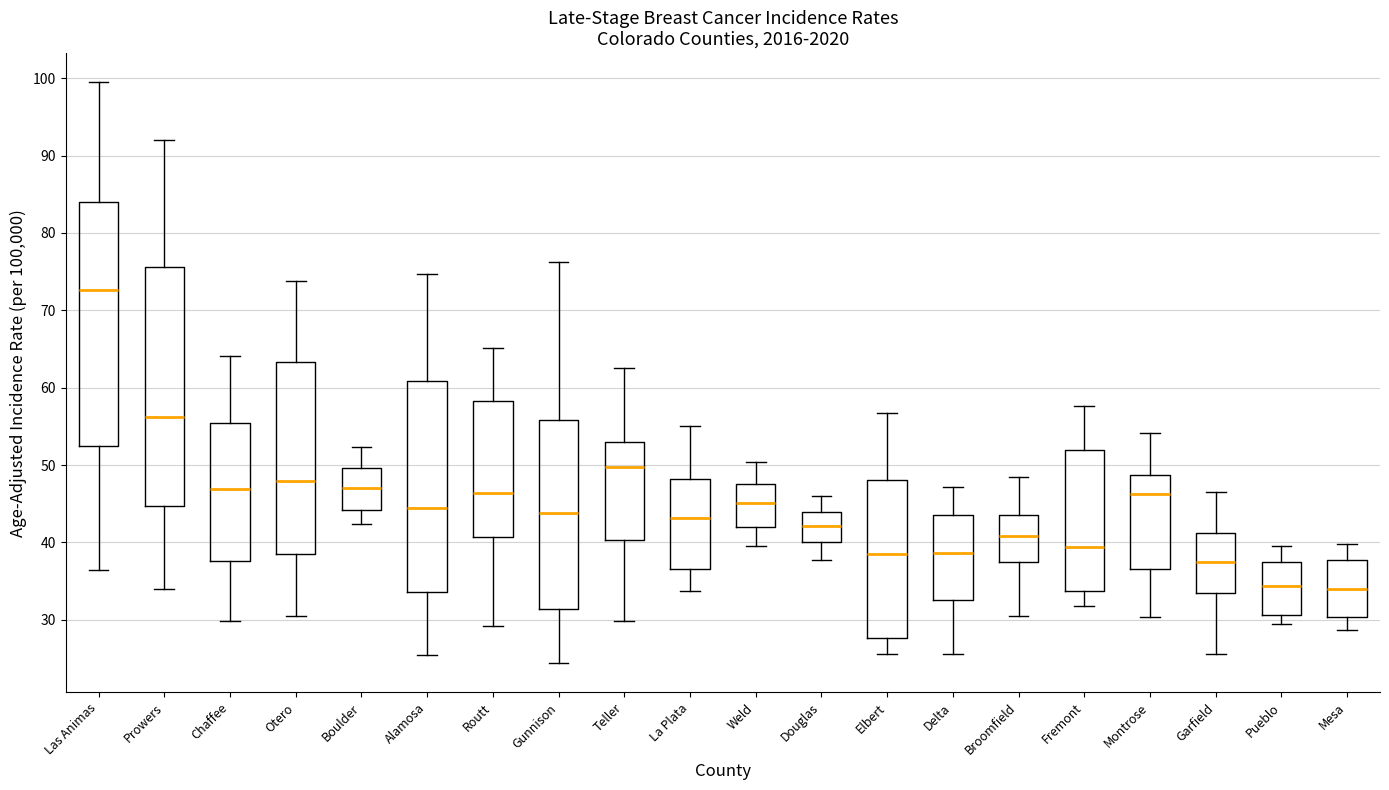

Reading left to right, transcribe this box plot: for each box, give where its median line is, the range the box spans, and where its two whiskers end, as read against the y-axis. The values are not printed on the chart, so give them approximately, as read against the axis.

Las Animas: median 73, box 53 to 84, whiskers 37 to 99
Prowers: median 56, box 45 to 76, whiskers 34 to 92
Chaffee: median 47, box 38 to 55, whiskers 30 to 64
Otero: median 48, box 38 to 63, whiskers 31 to 74
Boulder: median 47, box 44 to 50, whiskers 42 to 52
Alamosa: median 45, box 34 to 61, whiskers 26 to 75
Routt: median 46, box 41 to 58, whiskers 29 to 65
Gunnison: median 44, box 31 to 56, whiskers 24 to 76
Teller: median 50, box 40 to 53, whiskers 30 to 63
La Plata: median 43, box 37 to 48, whiskers 34 to 55
Weld: median 45, box 42 to 47, whiskers 40 to 50
Douglas: median 42, box 40 to 44, whiskers 38 to 46
Elbert: median 39, box 28 to 48, whiskers 26 to 57
Delta: median 39, box 33 to 44, whiskers 26 to 47
Broomfield: median 41, box 37 to 44, whiskers 31 to 49
Fremont: median 39, box 34 to 52, whiskers 32 to 58
Montrose: median 46, box 37 to 49, whiskers 30 to 54
Garfield: median 38, box 33 to 41, whiskers 26 to 47
Pueblo: median 34, box 31 to 37, whiskers 29 to 40
Mesa: median 34, box 30 to 38, whiskers 29 to 40